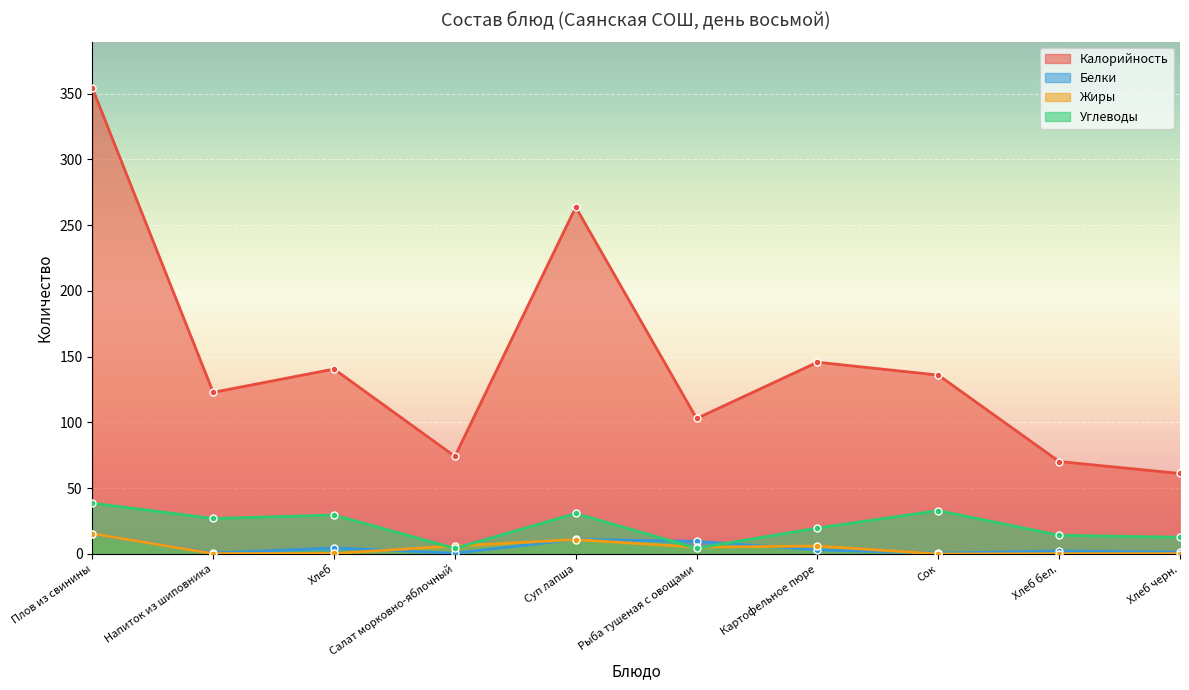

How many data points in Углеводы are above 27?

4